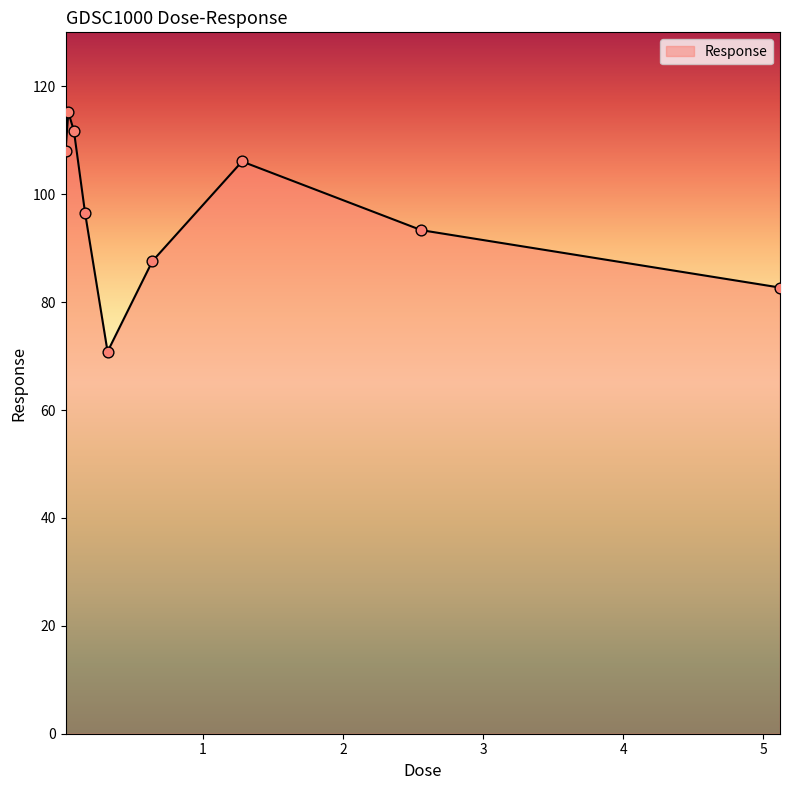

What is the difference between the maximum and minimum values?

44.4